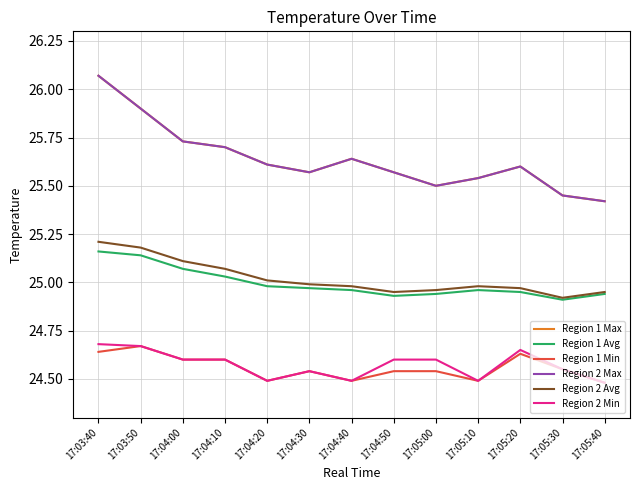

How many lines are shown in the chart?

6